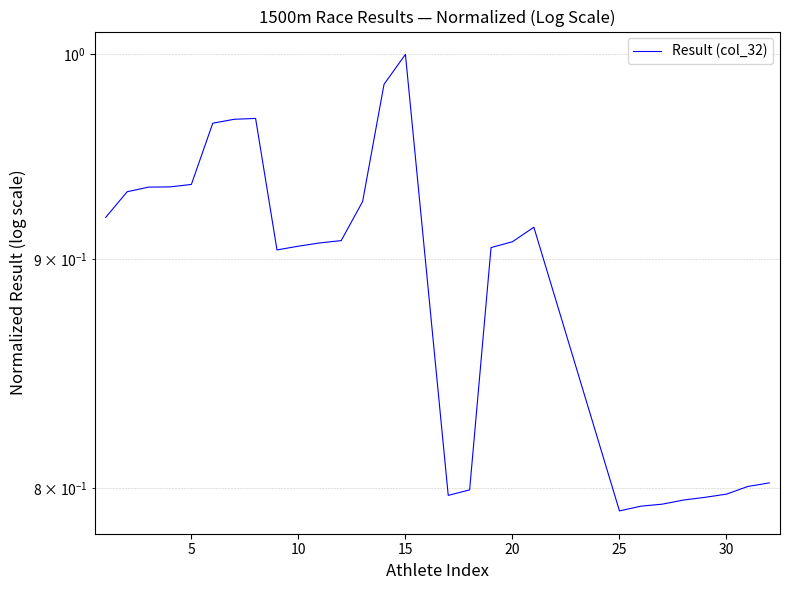

Reading left to right, extract all data points from this chart.

0.9	0.9	0.9	0.9	0.9	1.0	1.0	1.0	0.9	0.9	0.9	0.9	0.9	1.0	1.0	0.8	0.8	0.9	0.9	0.9	0.8	0.8	0.8	0.8	0.8	0.8	0.8	0.8